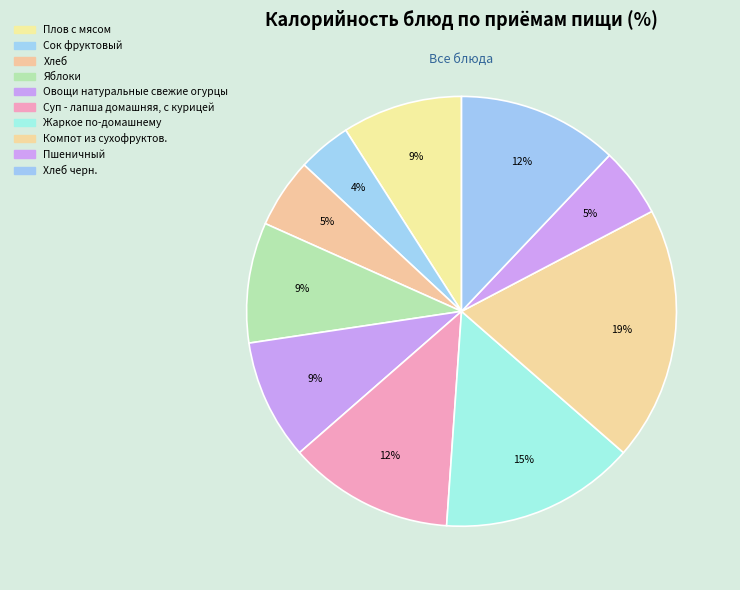

How many slices are in this pie chart?

10